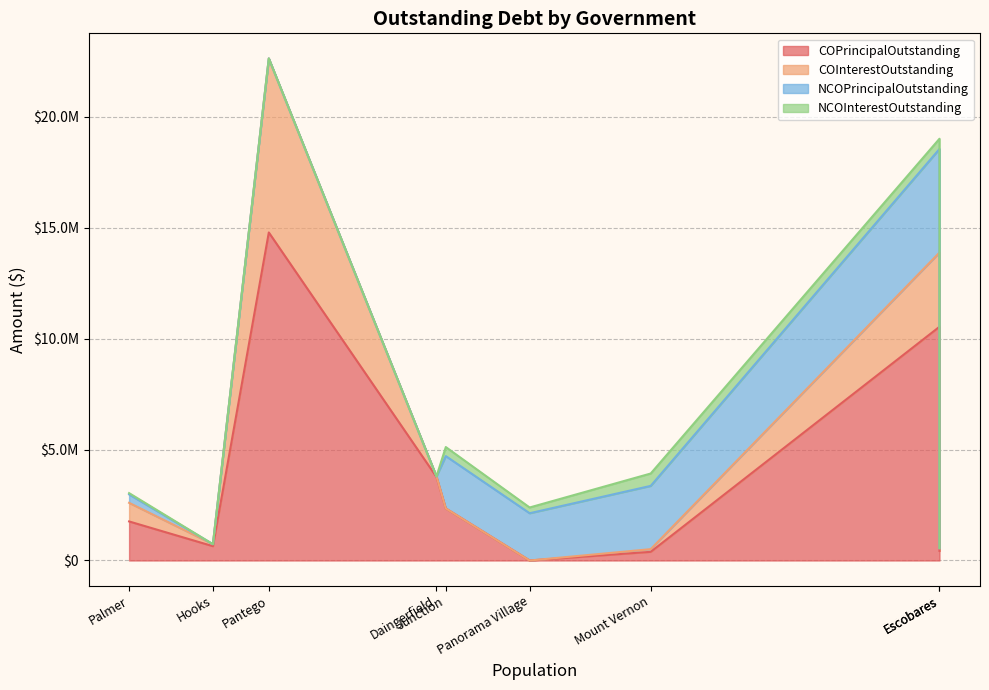

Reading right to left, list all the values displayed in this chart.

COPrincipalOutstanding: Palmer=1760000.0	Hooks=645000.0	Pantego=14785000.0	Daingerfield=3765000.0	Junction=2345000.0	Panorama Village=0.0	Mount Vernon=390000.0	Escobares=432000.0	Hudson Oaks=10535000.0
COInterestOutstanding: Palmer=838635.5	Hooks=89063.0	Pantego=7843719.4	Daingerfield=25593.8	Junction=0.0	Panorama Village=0.0	Mount Vernon=120931.5	Escobares=122429.9	Hudson Oaks=3343507.5
NCOPrincipalOutstanding: Palmer=380000.0	Hooks=0.0	Pantego=0.0	Daingerfield=0.0	Junction=2360000.0	Panorama Village=2130000.0	Mount Vernon=2851692.0	Escobares=0.0	Hudson Oaks=4670000.0
NCOInterestOutstanding: Palmer=58568.8	Hooks=0.0	Pantego=0.0	Daingerfield=0.0	Junction=407400.0	Panorama Village=258593.5	Mount Vernon=557458.4	Escobares=0.0	Hudson Oaks=460742.8